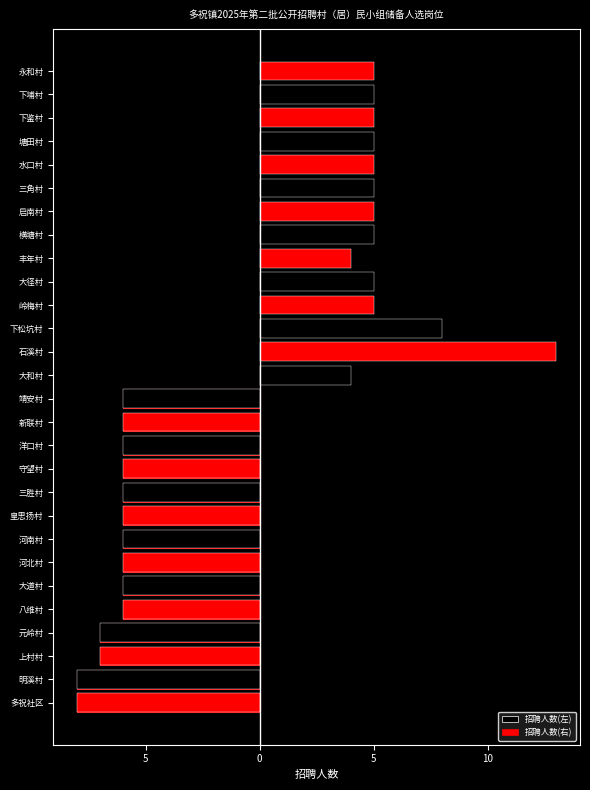

Are the bars grouped side by side (vs. stacked)?

Yes